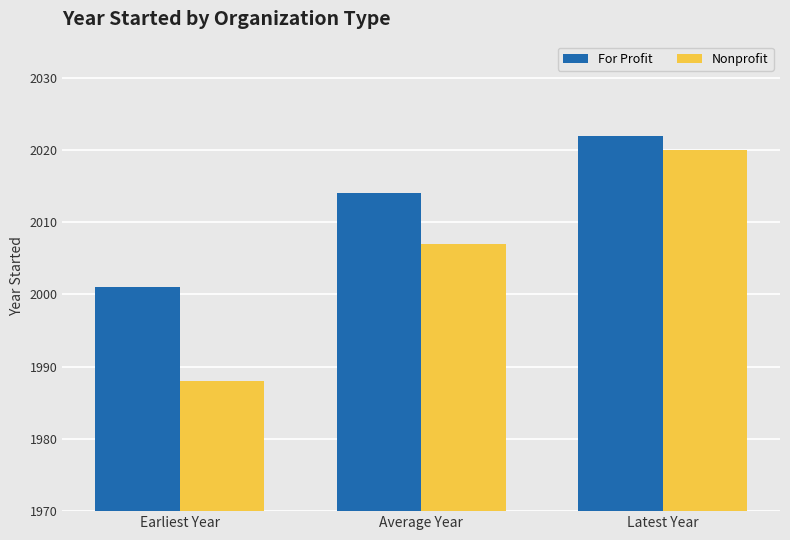

Reading right to left, extract all data points from this chart.

For Profit: 2022	2014	2001
Nonprofit: 2020	2007	1988